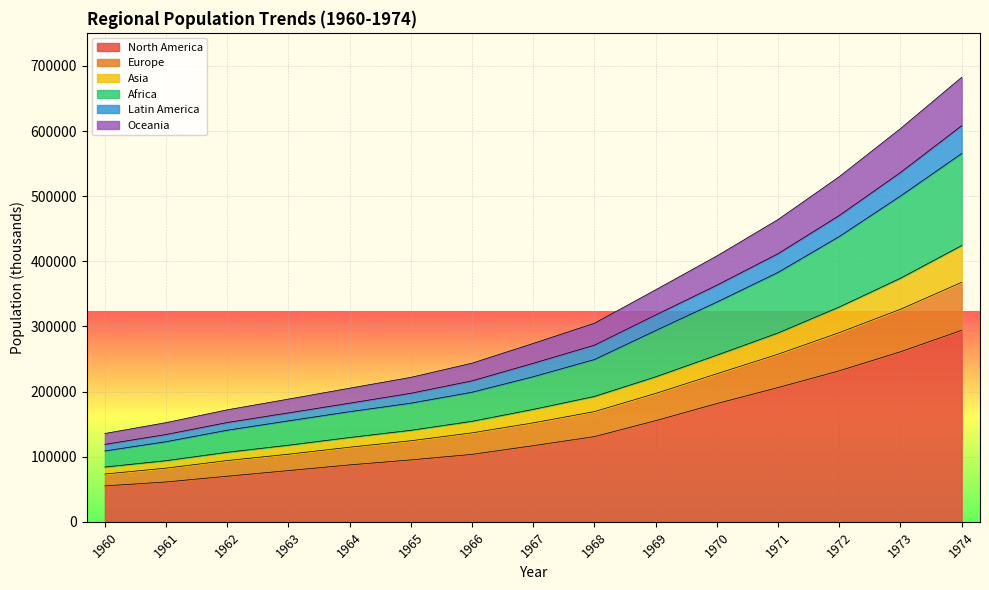

How many values in the North America series are below 116923?

7